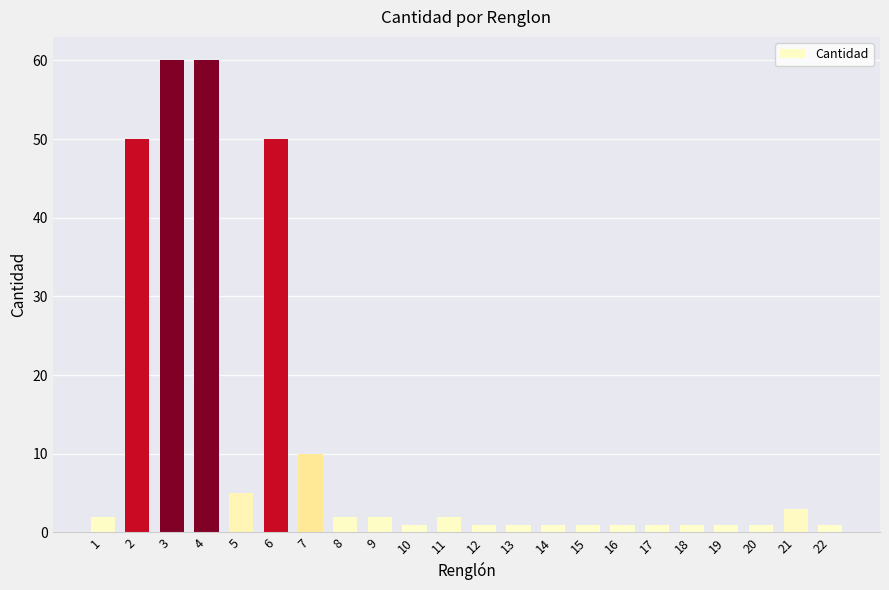

What is the value of the 1st bar from the left?

2